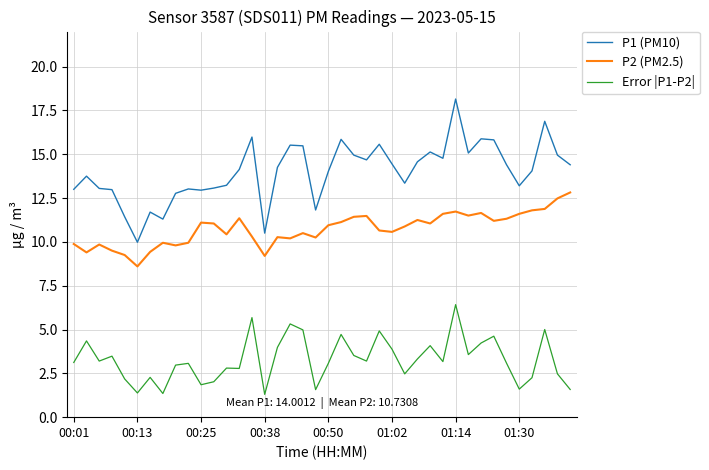

Which series has the largest total across all categories?

P1 (PM10)